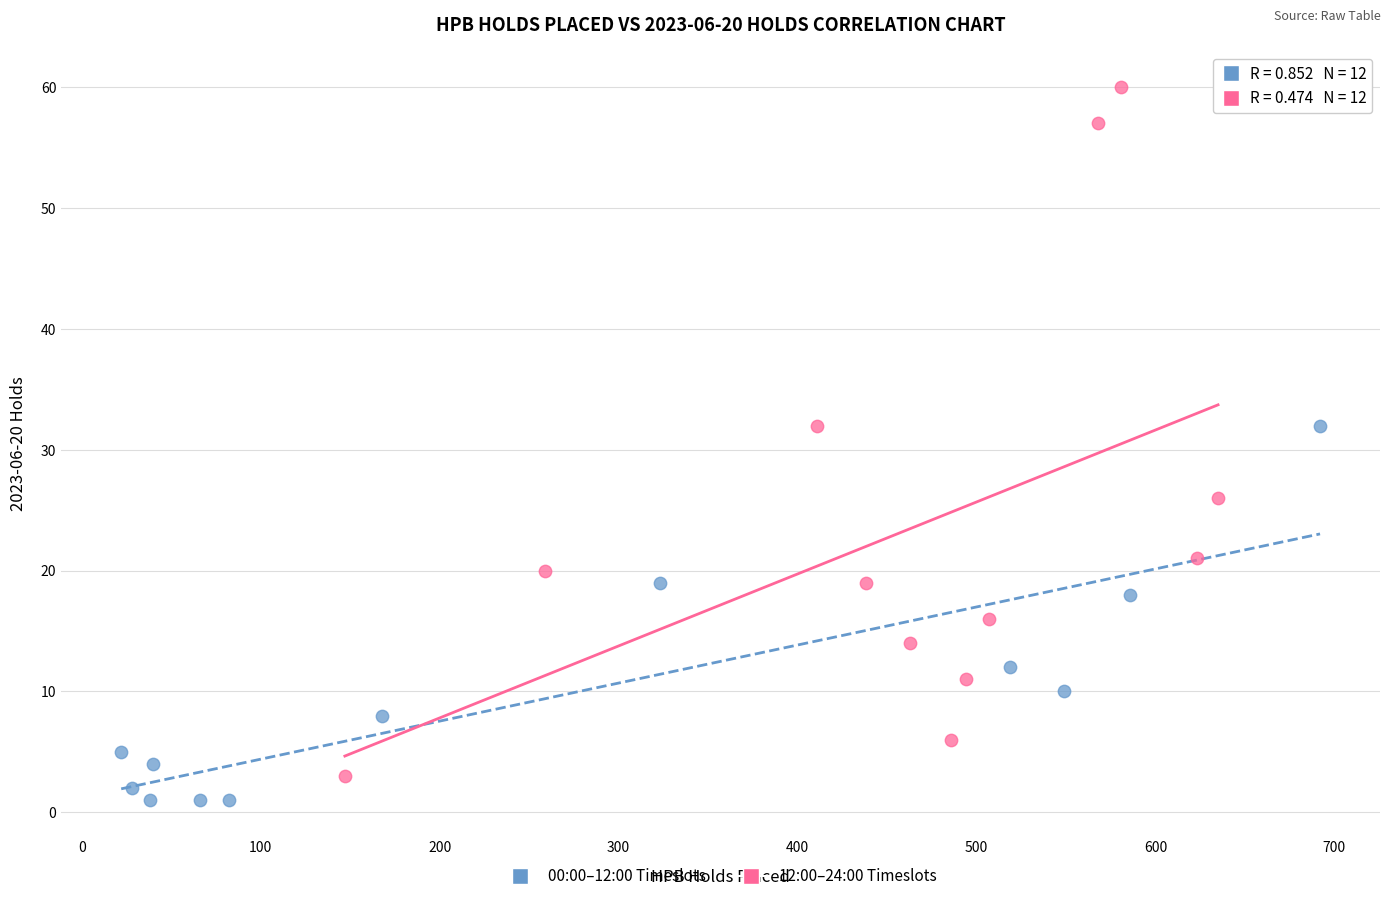

What are all the series names shown in the legend?

00:00–12:00 Timeslots, 12:00–24:00 Timeslots